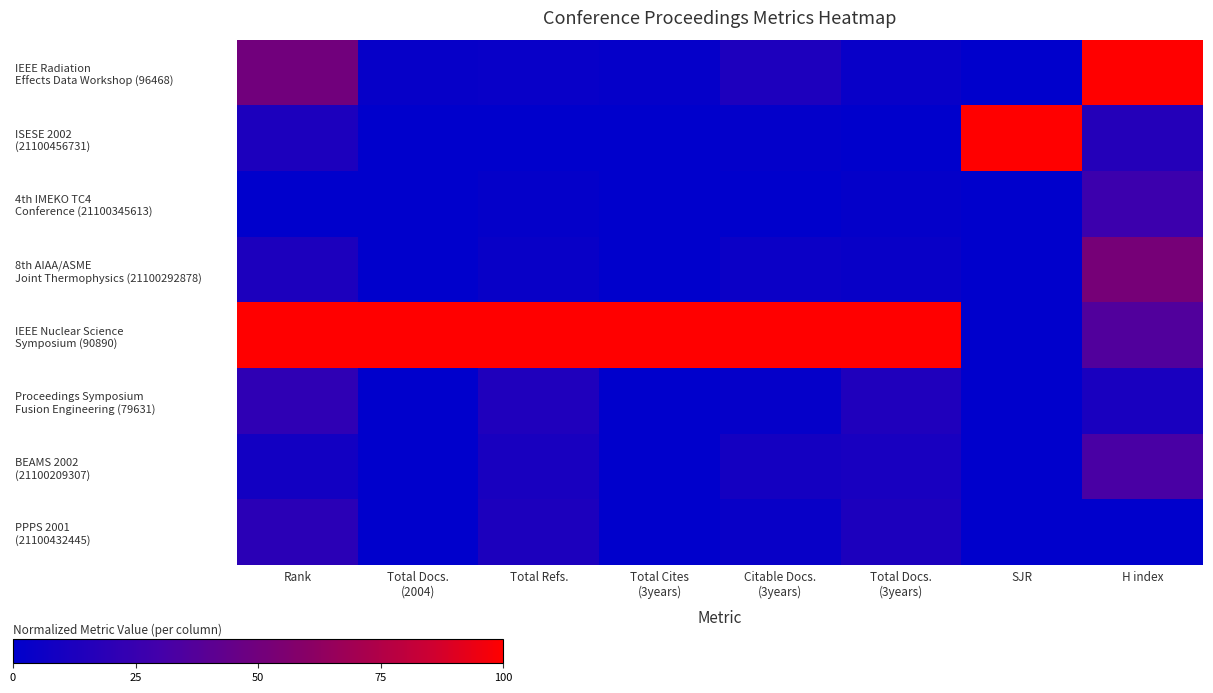

How many distinct data groups are displayed?

8